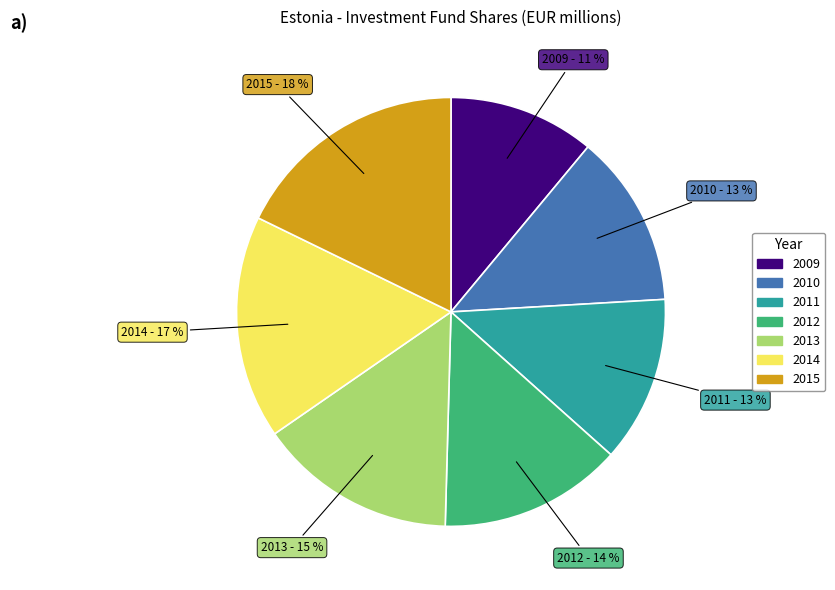

Does any single category account for the majority?

No